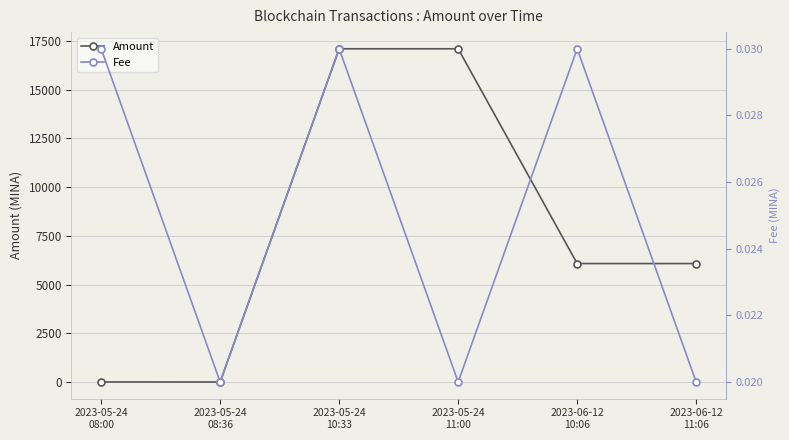

True or false: Amount and Fee intersect in this chart.

False